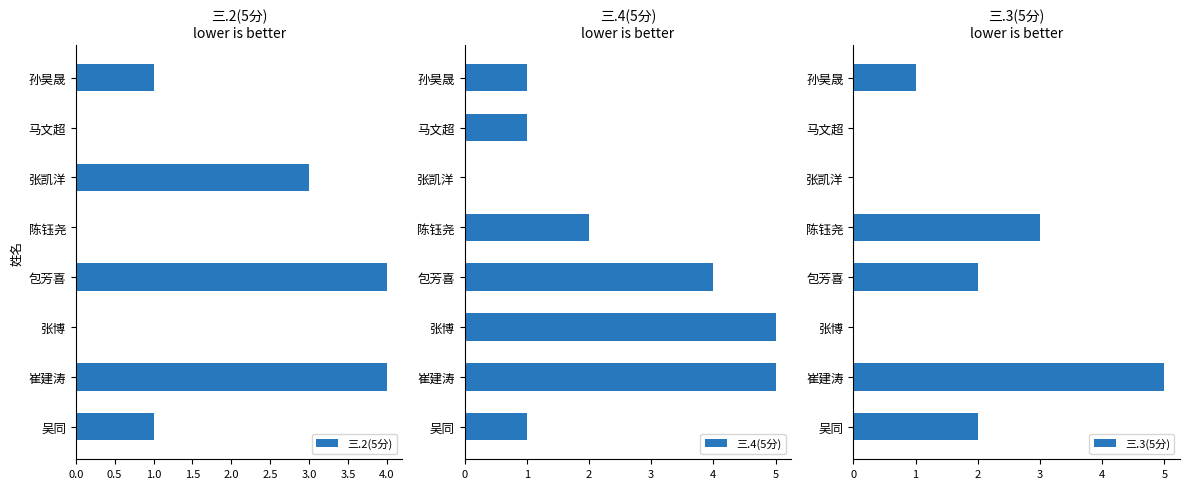

How many 三.4(5分) values are between 1 and 5?

7